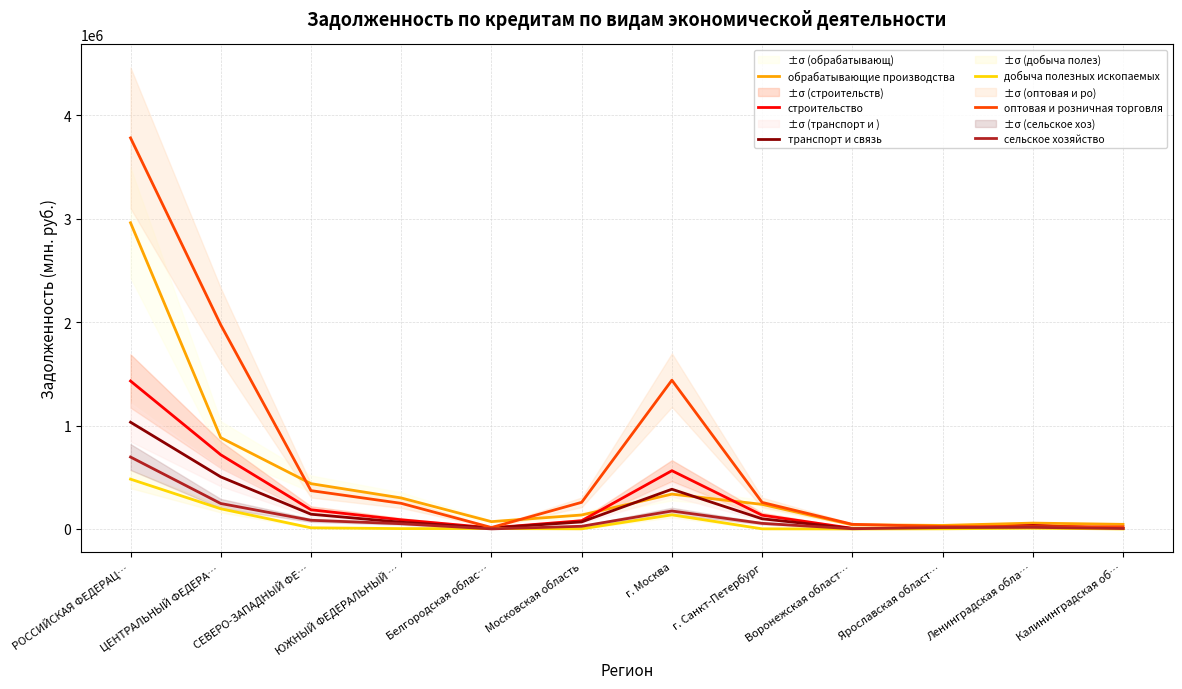

Between г. Москва and Воронежская област…, which series saw the biggest shift?

оптовая и розничная торговля